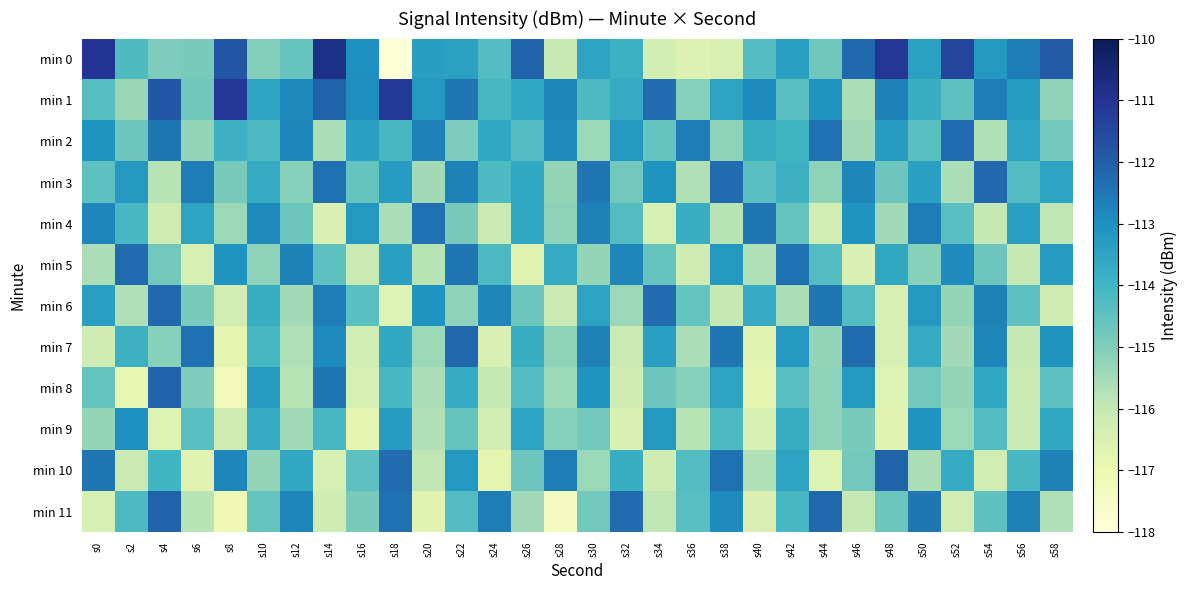

What is the spread (max minus min) of values at s42?

3.2